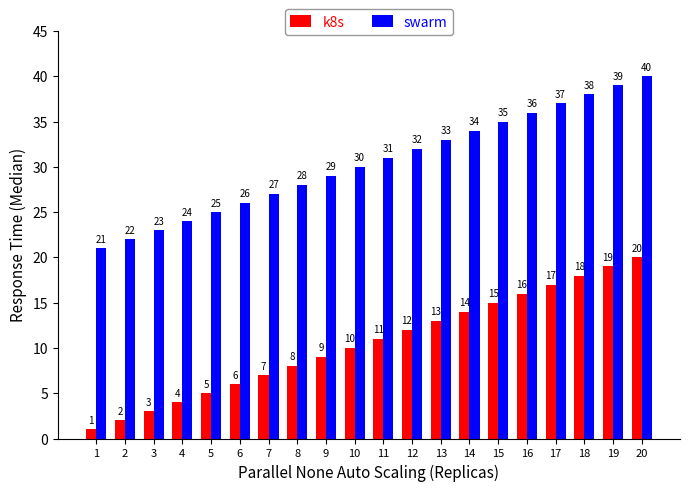

What is the difference between the second highest and minimum values in the swarm series?

18